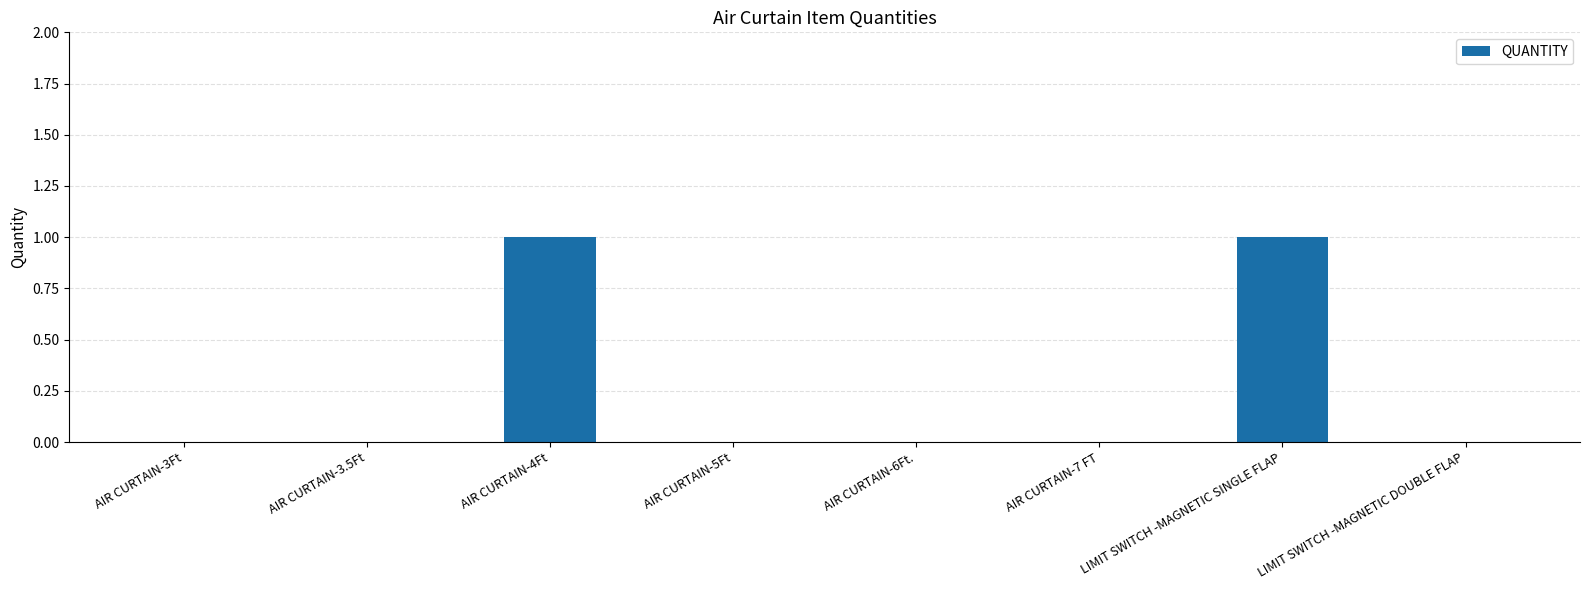

What is the change in value from AIR CURTAIN-3.5Ft to AIR CURTAIN-4Ft?

+1